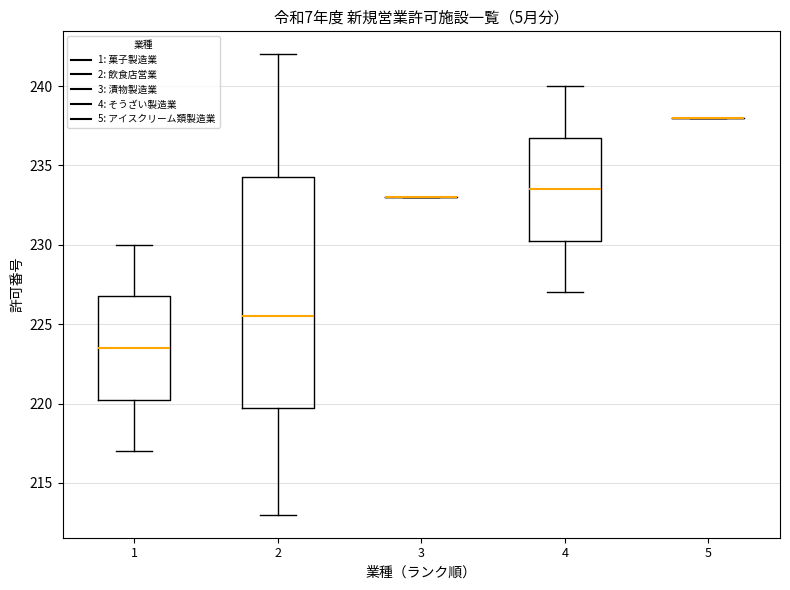

Reading left to right, read every box against the y-axis: the position of its median line, the range the box covers, and the ends of its whiskers. The values are not printed on the chart, so give them approximately, as read against the axis.

1: median 223.5, box 220.5 to 227.0, whiskers 217.0 to 230.0
2: median 225.5, box 220.0 to 234.5, whiskers 213.0 to 242.0
3: box collapsed to a line at 233.0, whiskers 233.0 to 233.0
4: median 233.5, box 230.5 to 237.0, whiskers 227.0 to 240.0
5: box collapsed to a line at 238.0, whiskers 238.0 to 238.0